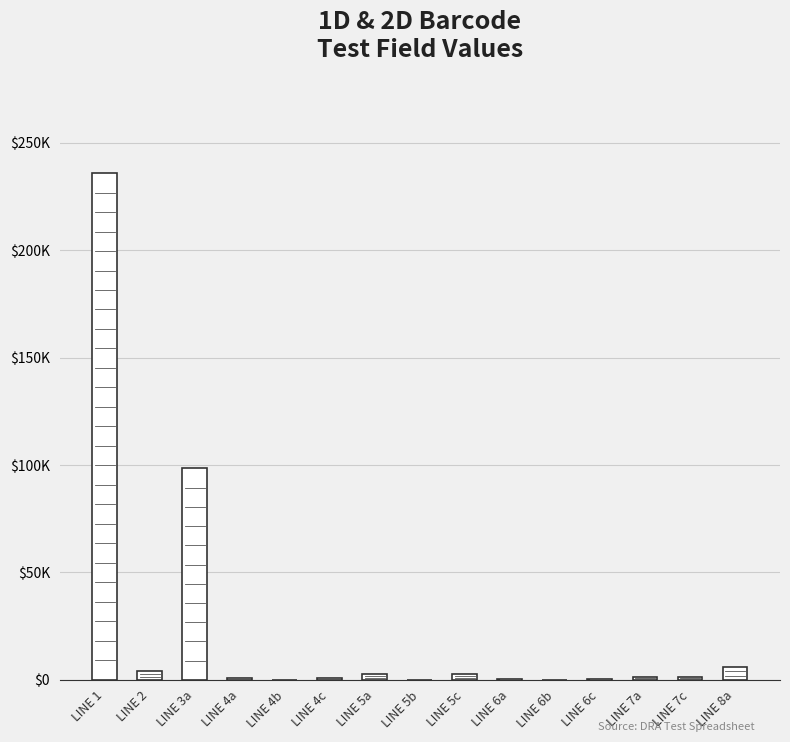

The chart shows a value of 970 at LINE 7c. True or false?

False